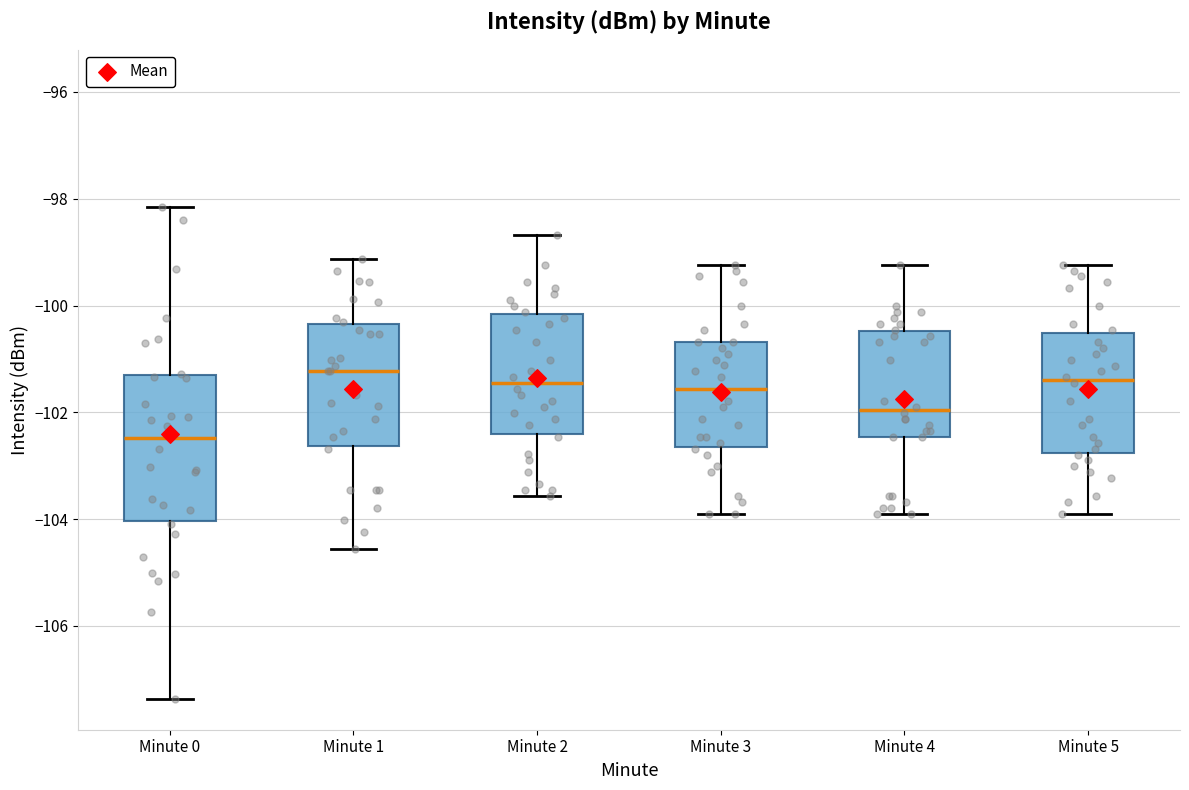

Which box is the tallest, from its lower edge to its upper edge?

Minute 0